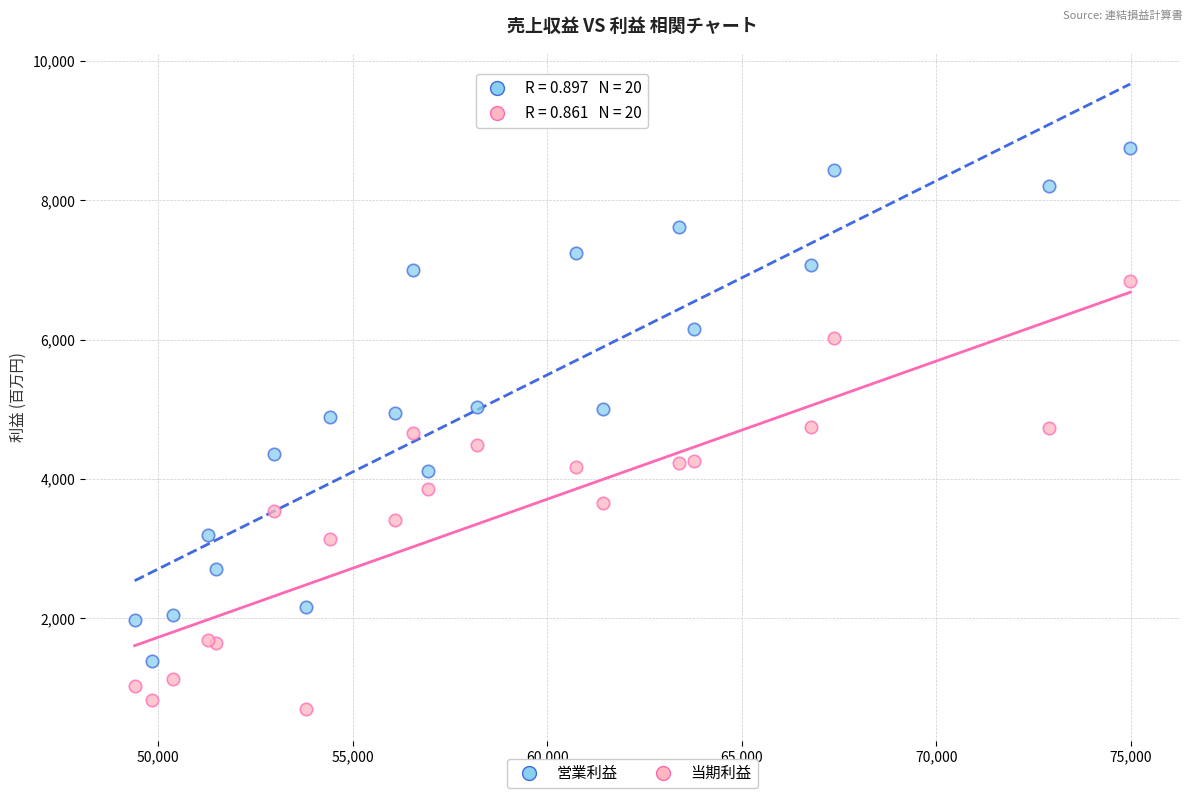

What are all the series names shown in the legend?

営業利益, 当期利益